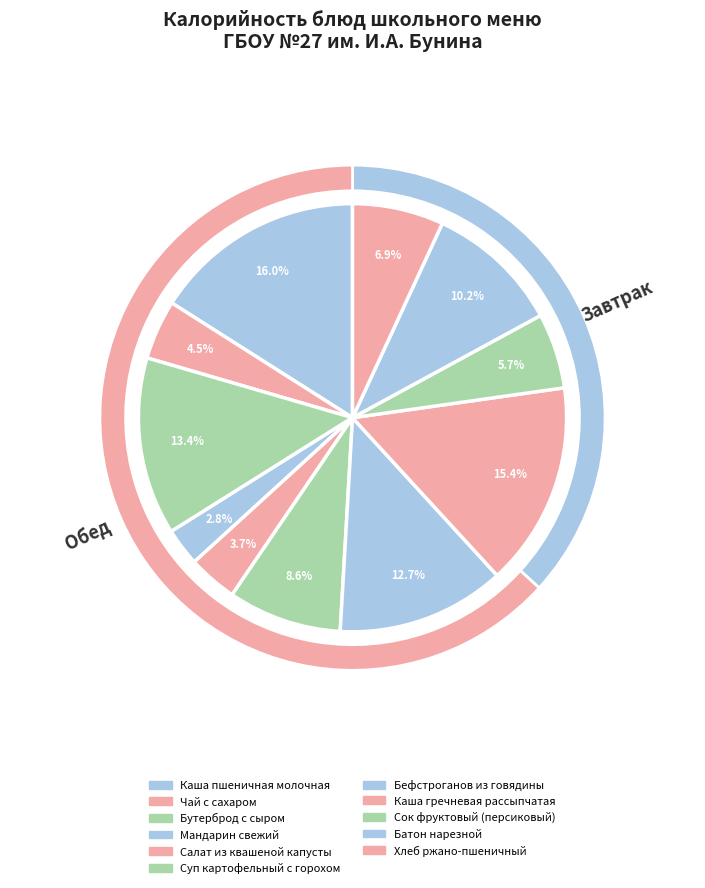

Is it true that Каша пшеничная молочная is 16% of the pie?

True